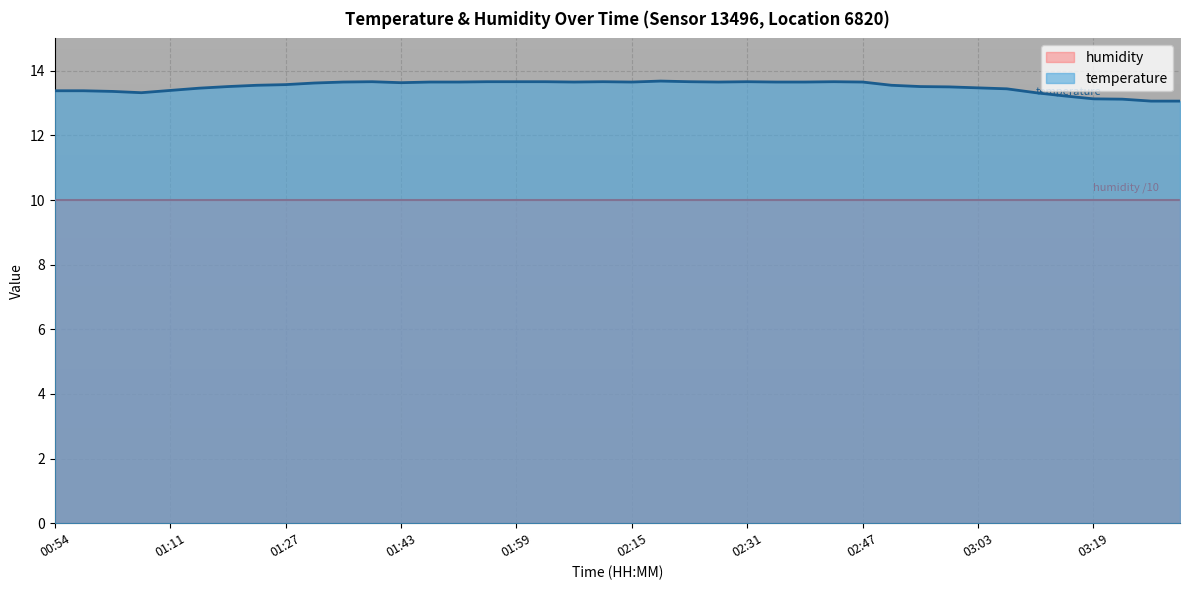

At which category does the chart reach its minimum across all series?

03:27